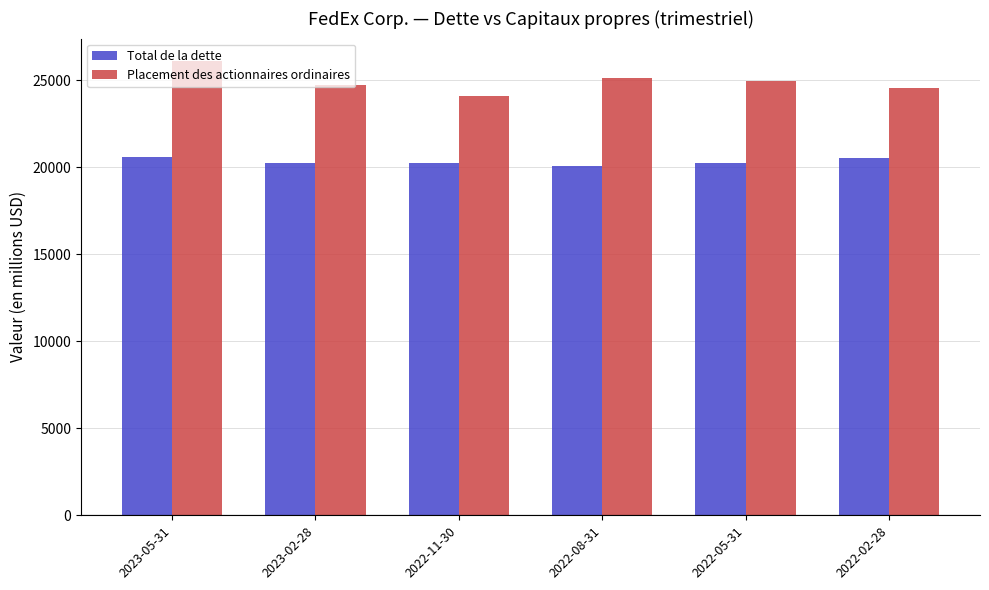

What are all the series names shown in the legend?

Total de la dette, Placement des actionnaires ordinaires